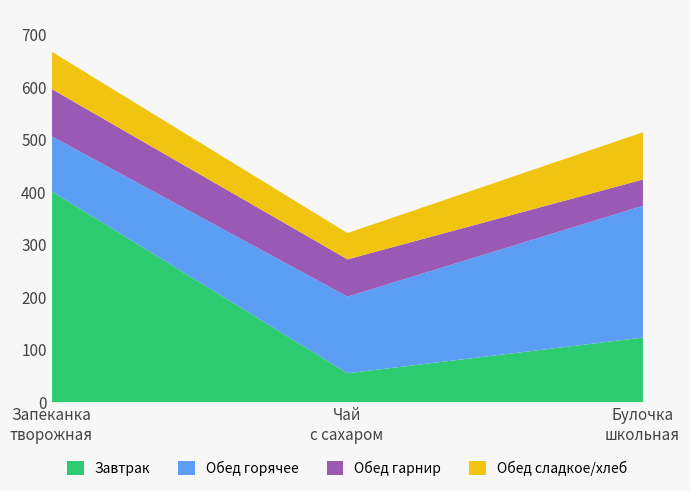

What is the minimum value for Завтрак?

55